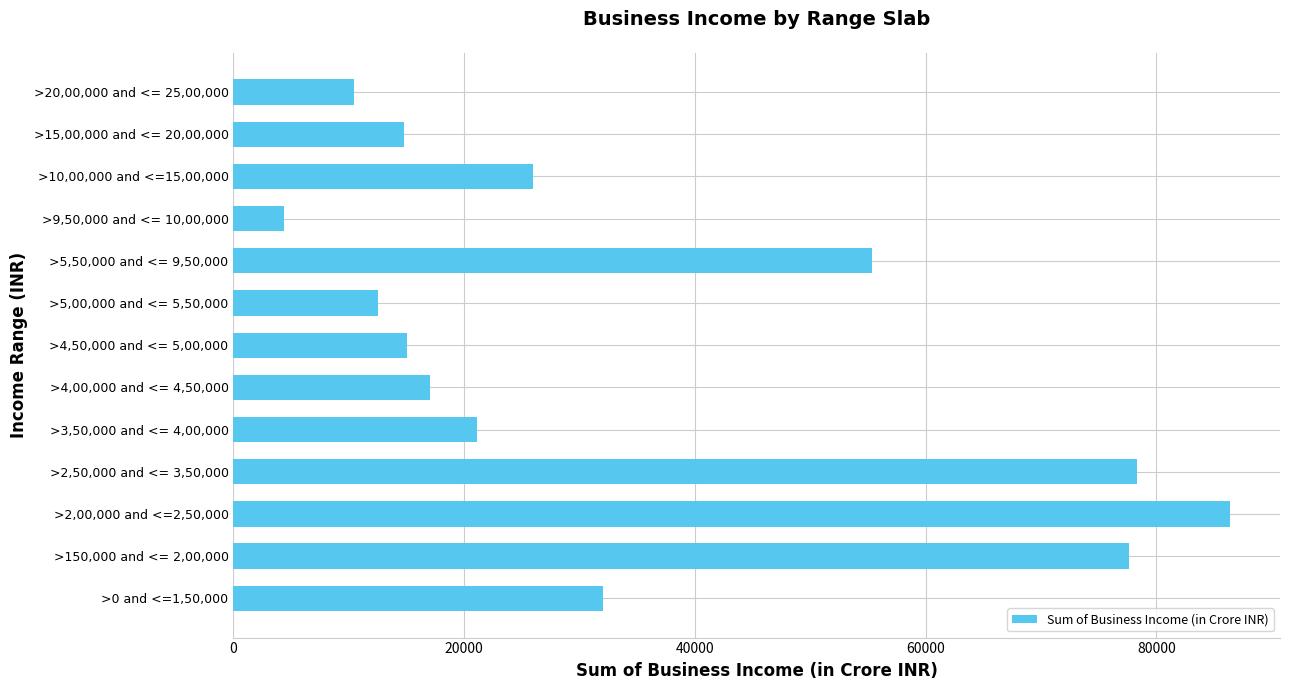

Between >4,50,000 and <= 5,00,000 and >3,50,000 and <= 4,00,000, which is larger?

>3,50,000 and <= 4,00,000